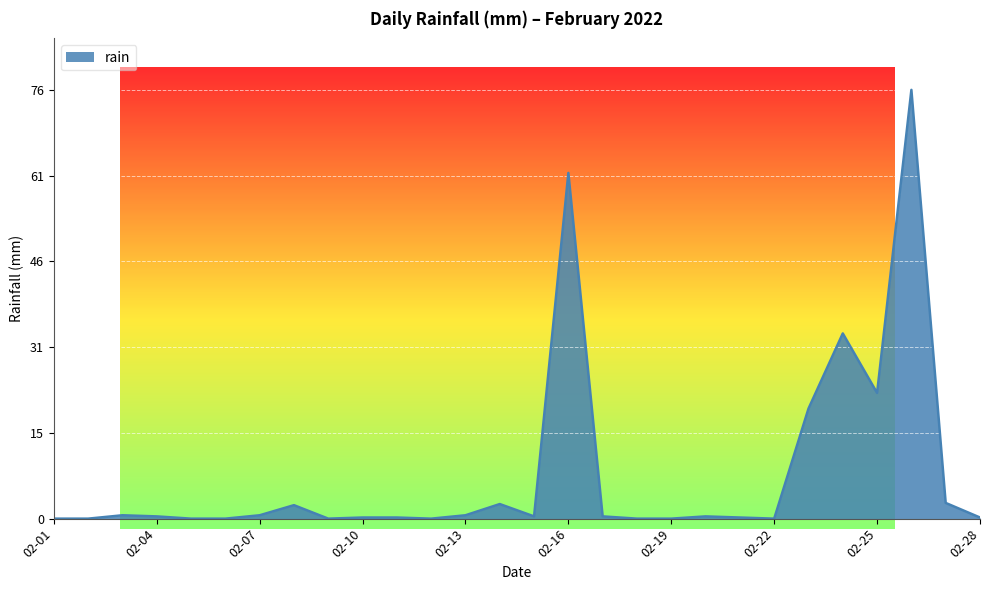

What is the greatest value displayed?

76.4